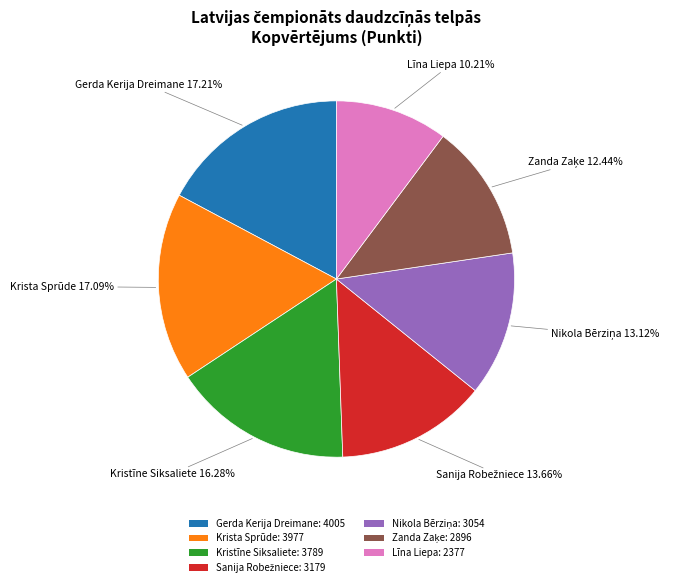

Which has a higher value, Līna Liepa: 2377 or Gerda Kerija Dreimane: 4005?

Gerda Kerija Dreimane: 4005